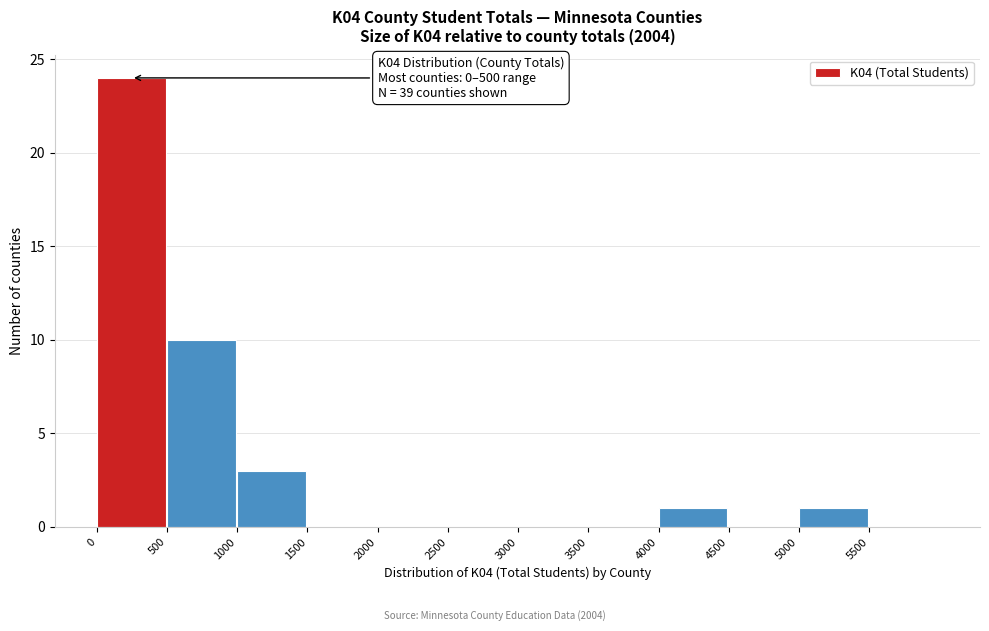

Over which range of the x-axis is the bar tallest?

0 to 500